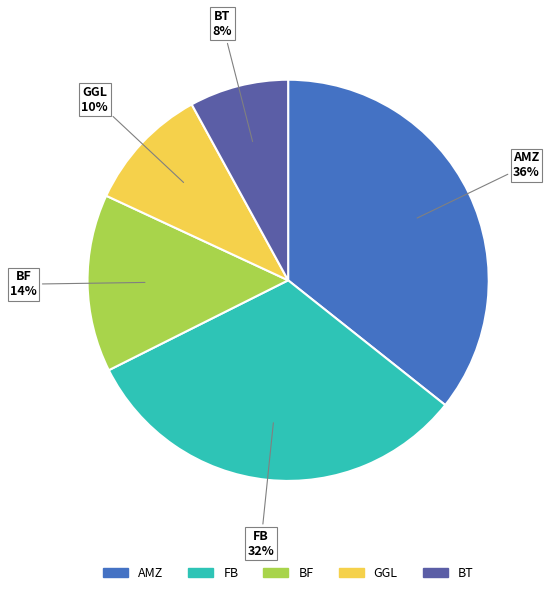

To the nearest percent, what is the difference between the largest and smallest slice percentages?

28%